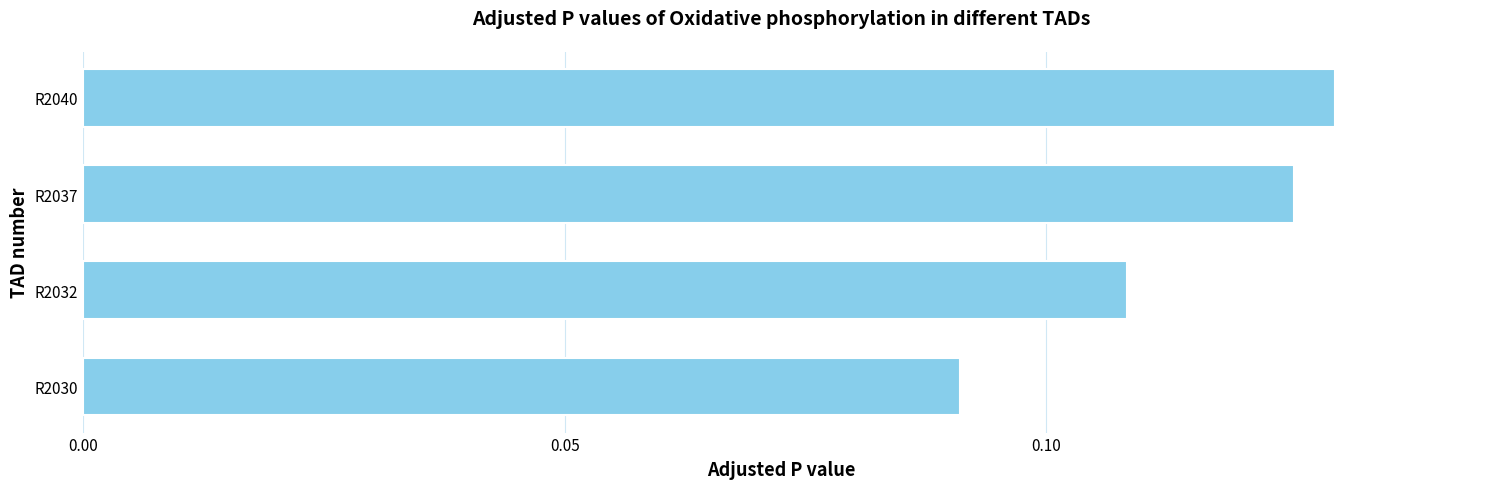

List the labels in order of value, smallest first.

R2030, R2032, R2037, R2040